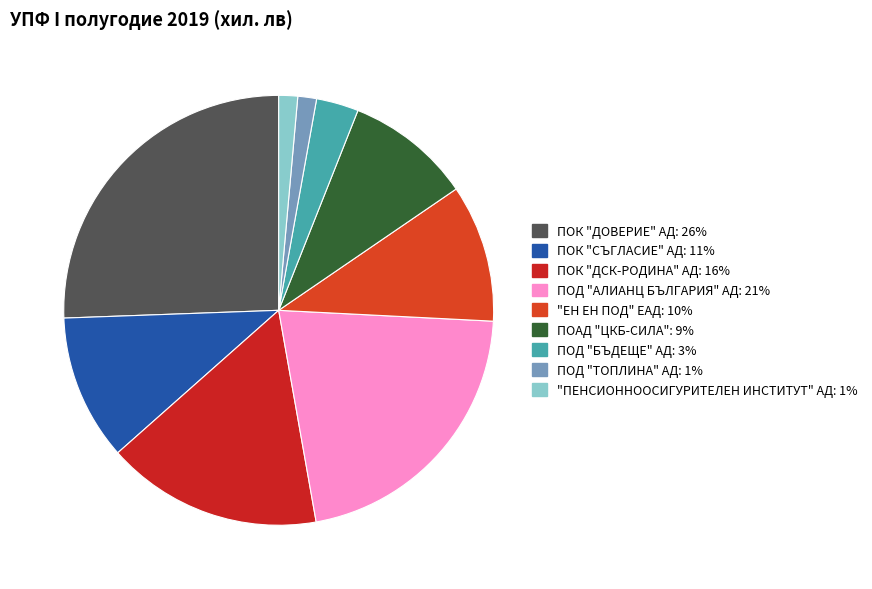

Is there a majority slice in this chart?

No